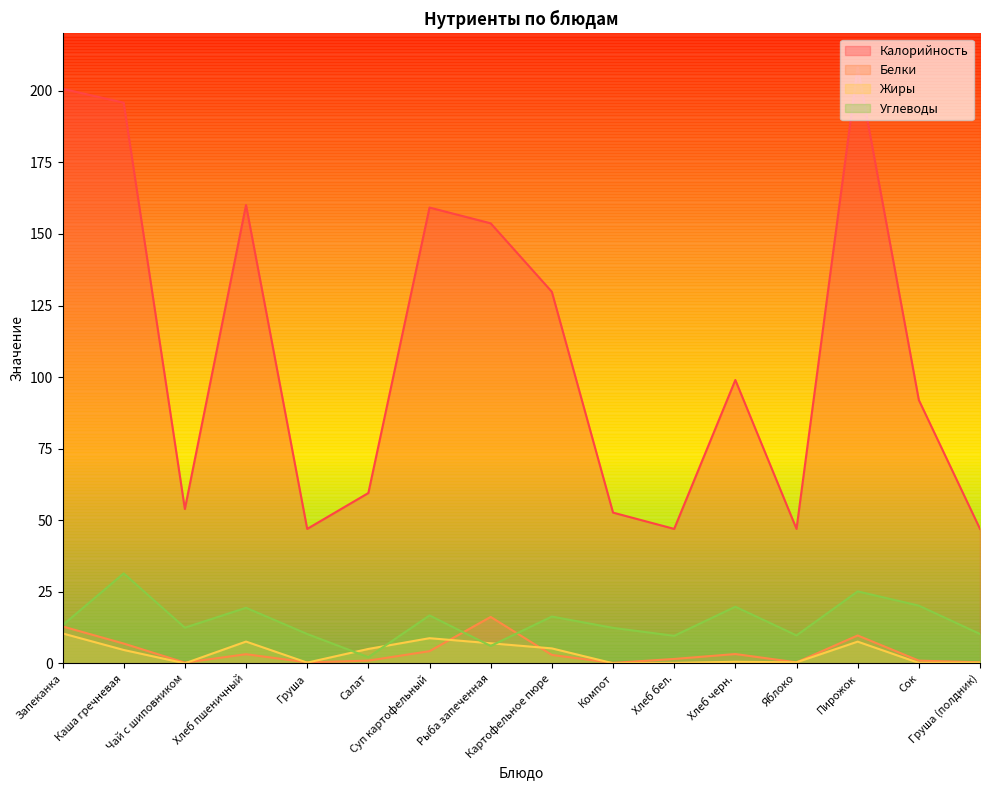

The value of Жиры at Картофельное пюре is 3.3. True or false?

False